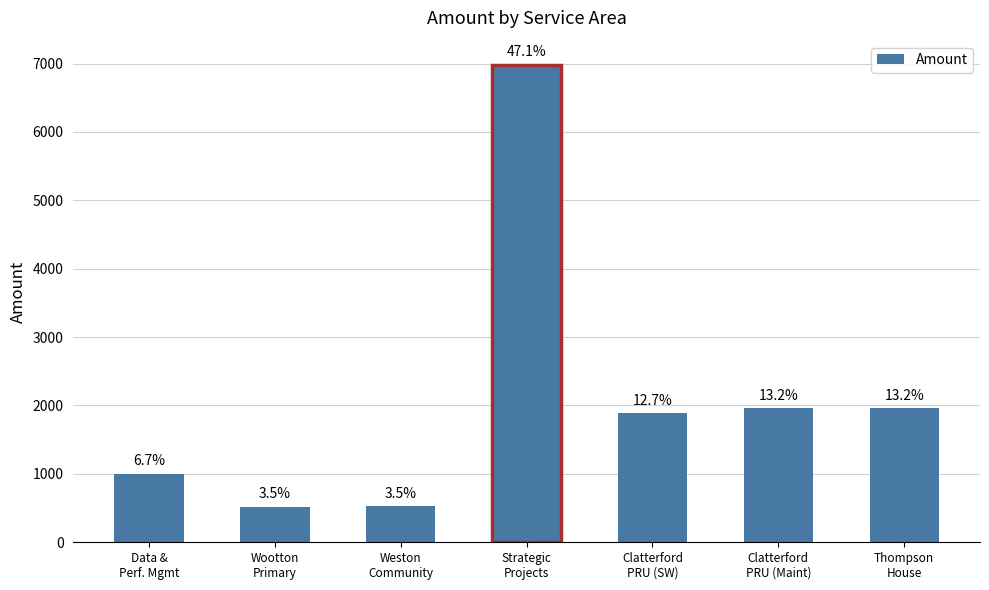

What is the difference between the values at Weston
Community and Clatterford
PRU (Maint)?

1435.0